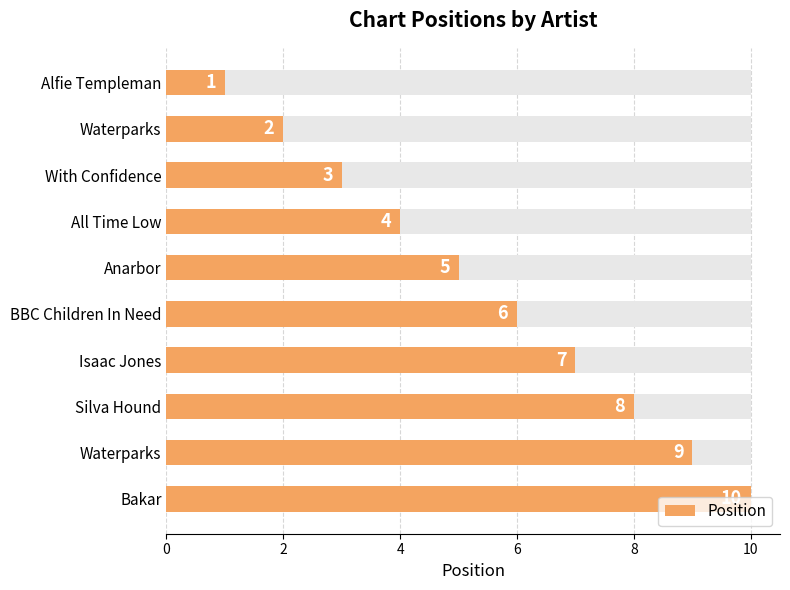

What is the difference between the maximum and minimum values?

9